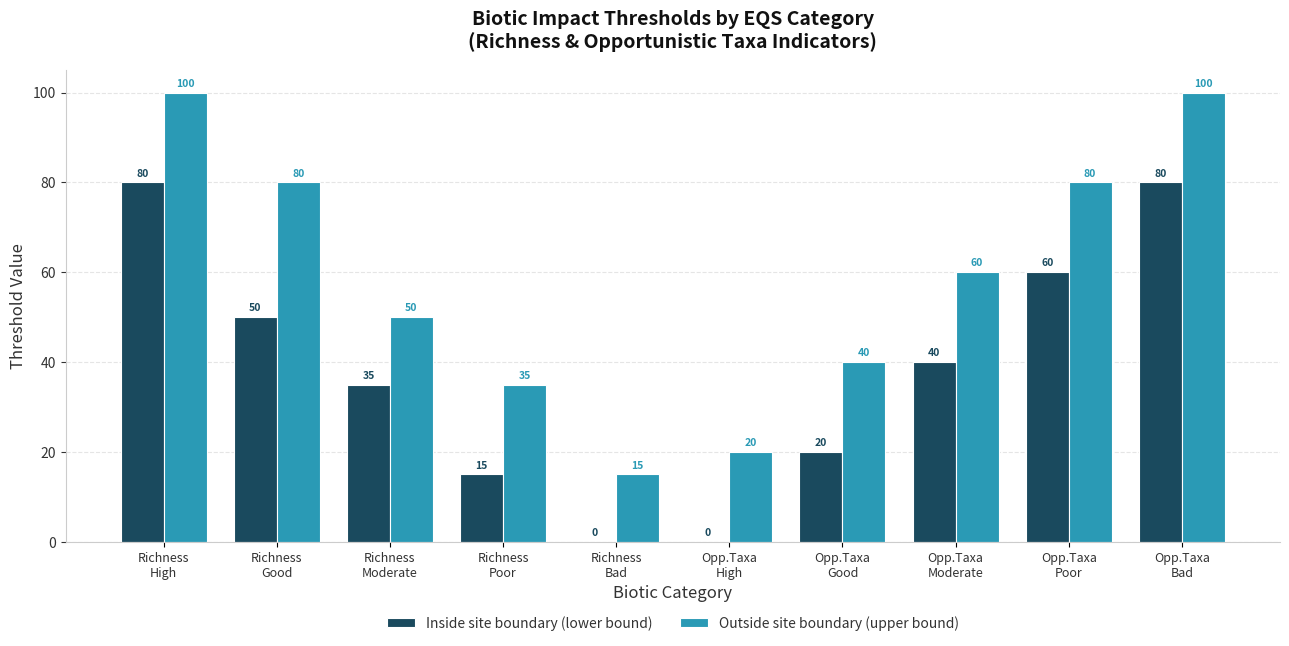

What is the maximum value shown in the chart?

100.0